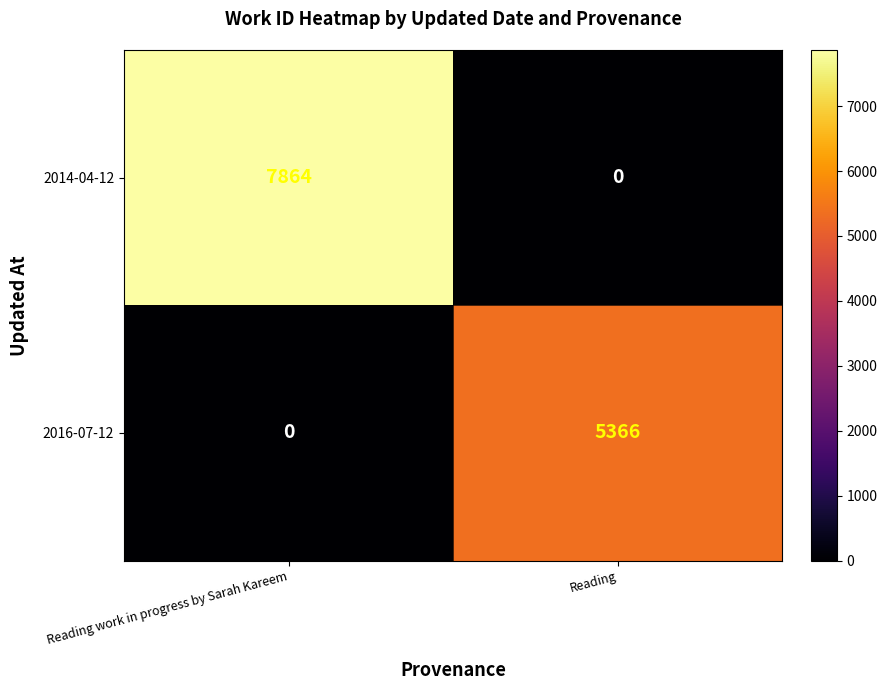

Rank the series by their maximum value, from highest to lowest.

2014-04-12, 2016-07-12